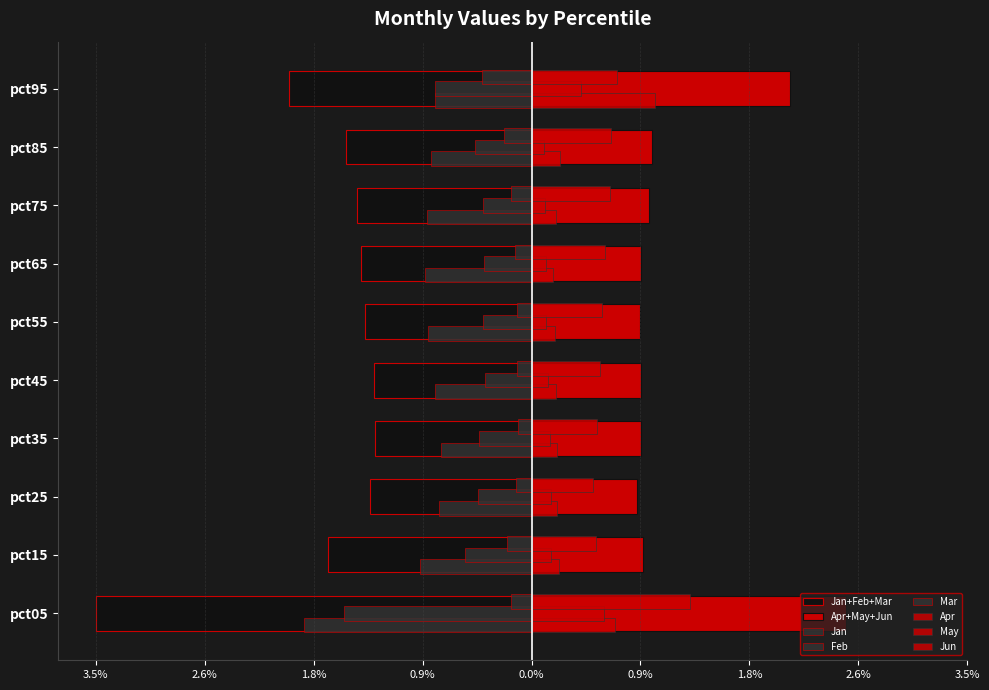

Which category has the highest value across all series?

pct05